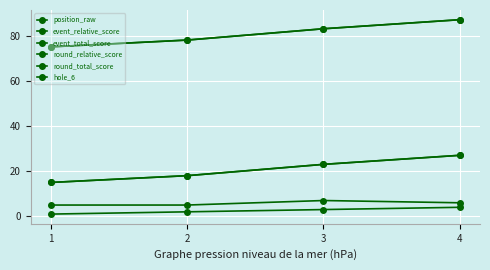

What is the average value of the event_total_score series?

81